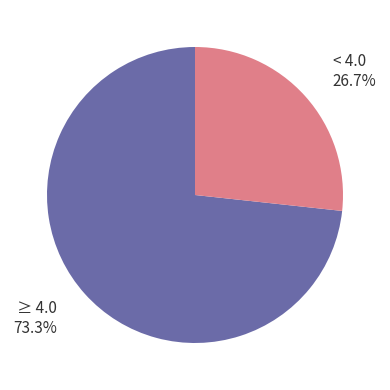

Is the sum of < 4.0 and ≥ 4.0 greater than half?

Yes